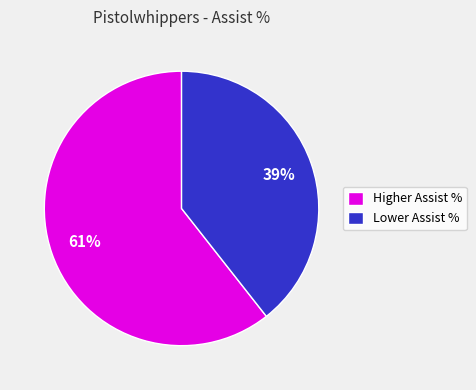

Is the sum of Higher Assist % and Lower Assist % greater than half?

Yes